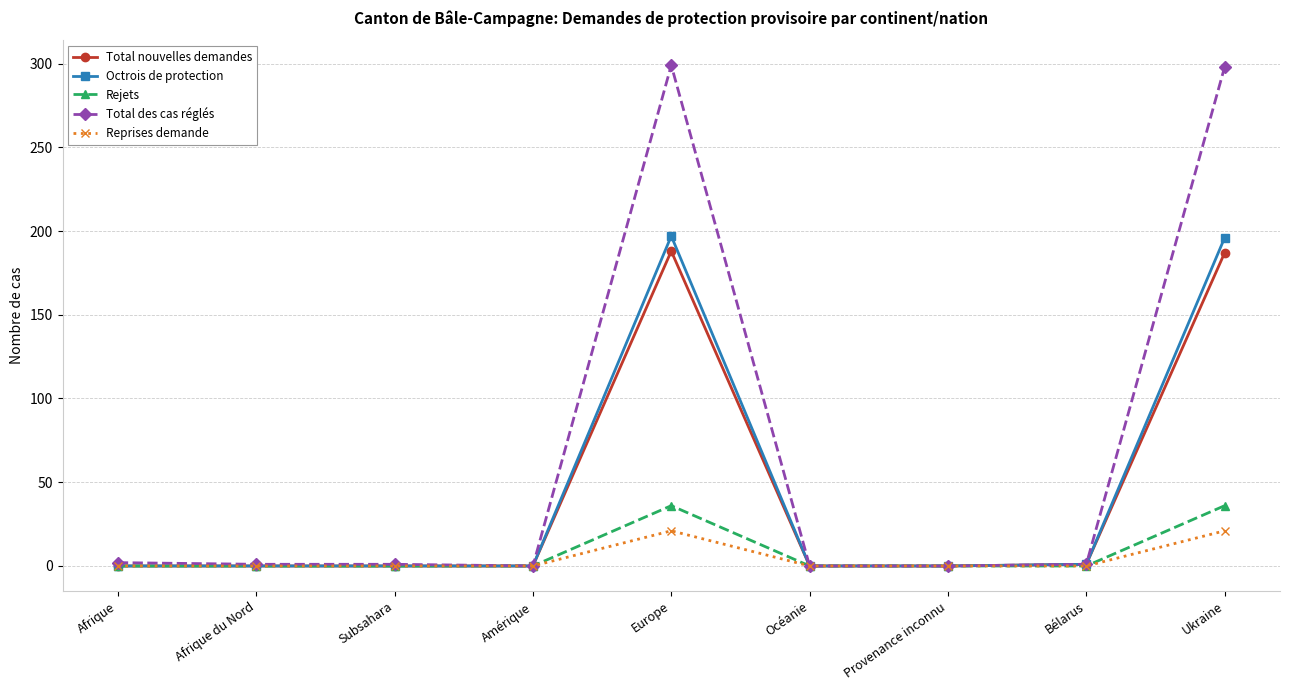

What is the label of the 3rd point from the right?

Provenance inconnu